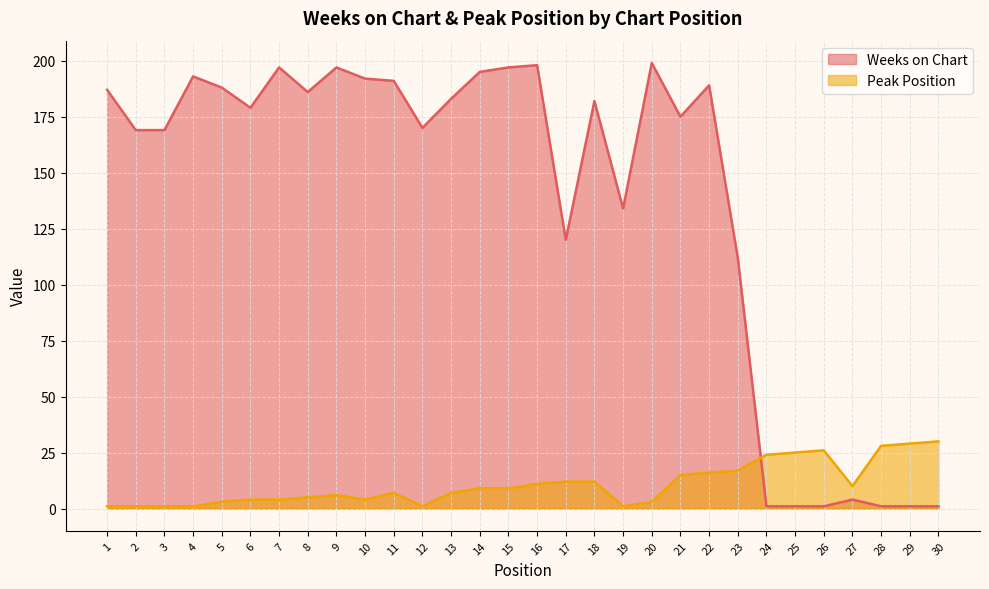

What is the difference between the Weeks on Chart values at 28 and 13?

182